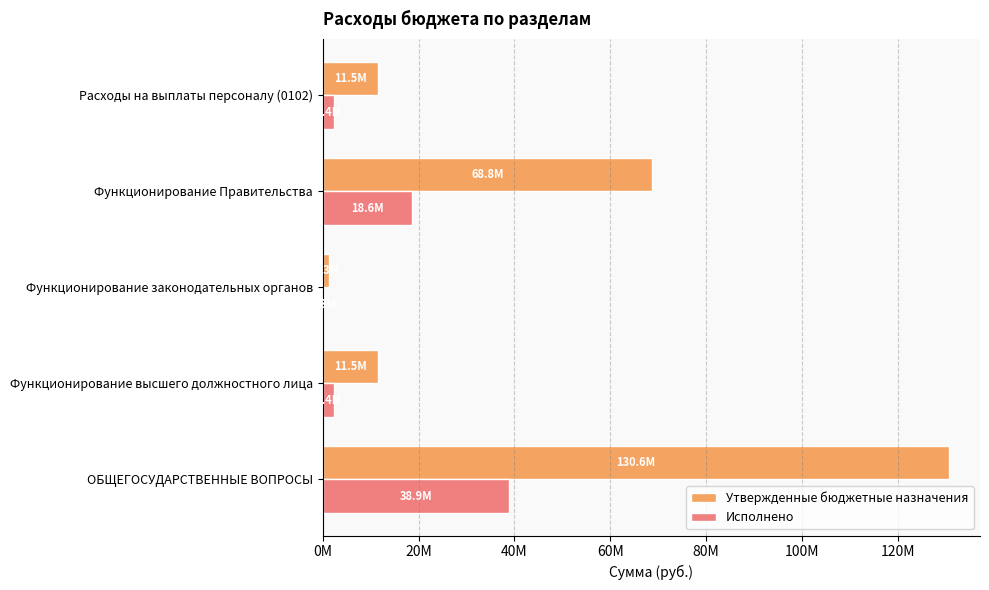

List the series in order of their overall mean, highest first.

Утвержденные бюджетные назначения, Исполнено